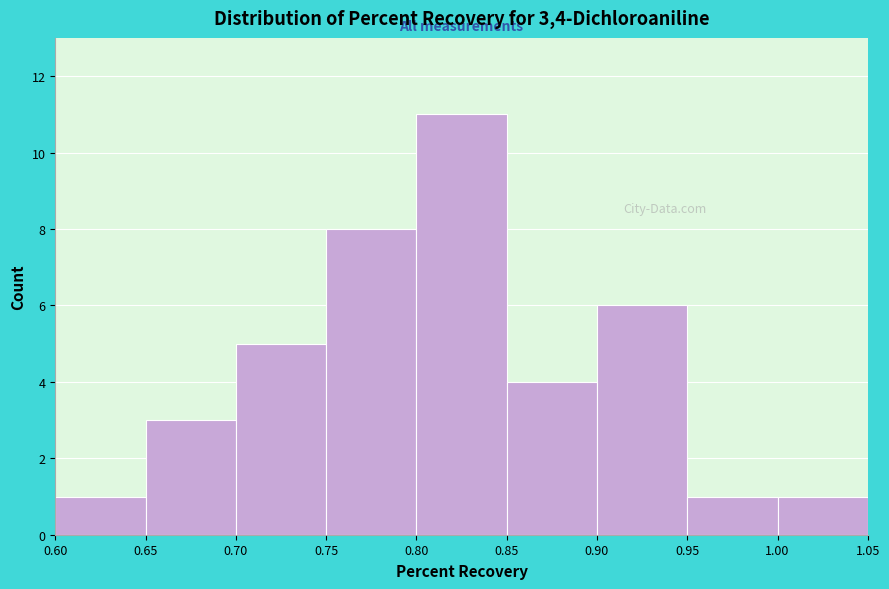

Reading left to right, list every bar in this chart as the range it spans on the x-axis followed by its height. The values are not printed on the chart, so give them approximately, as read against the axis.

0.60 to 0.65: 1
0.65 to 0.70: 3
0.70 to 0.75: 5
0.75 to 0.80: 8
0.80 to 0.85: 11
0.85 to 0.90: 4
0.90 to 0.95: 6
0.95 to 1.00: 1
1.00 to 1.05: 1